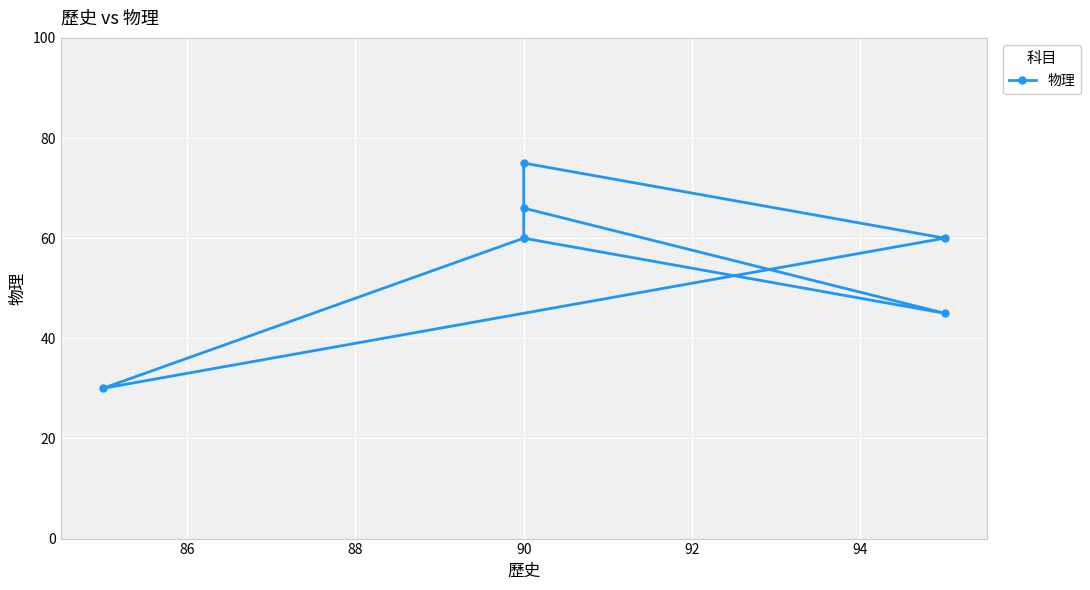

What is the change in value from 84 to 94?

-15